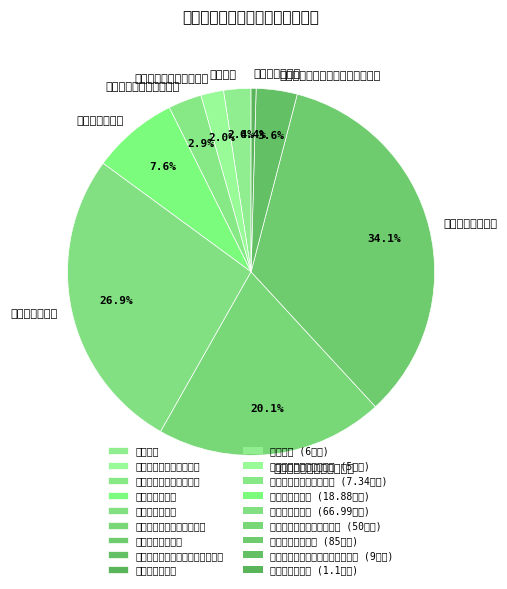

How many slices are in this pie chart?

9